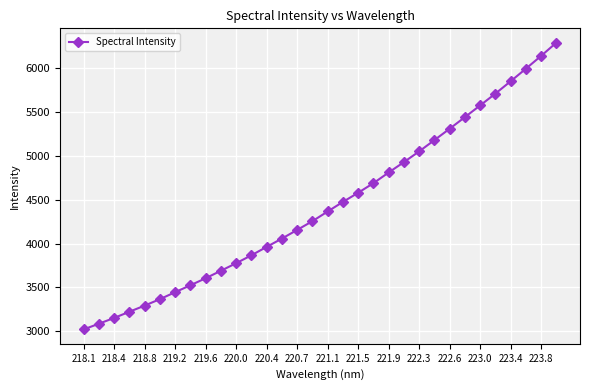

What is the sum of all values?

141846.7